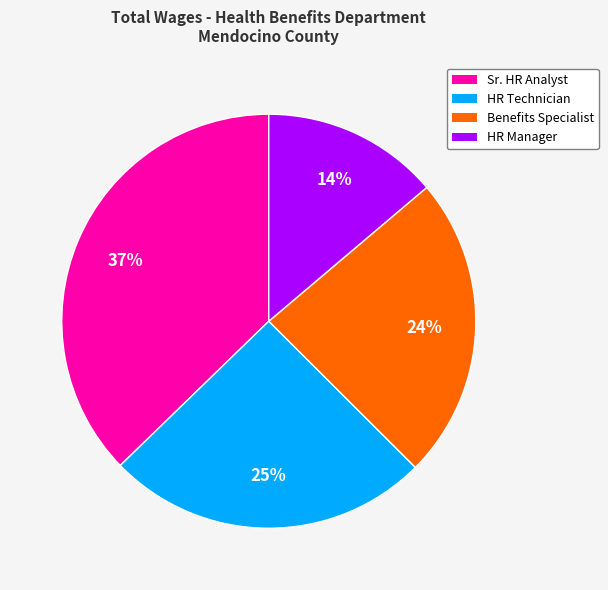

Is there any slice that represents more than half of the pie?

No